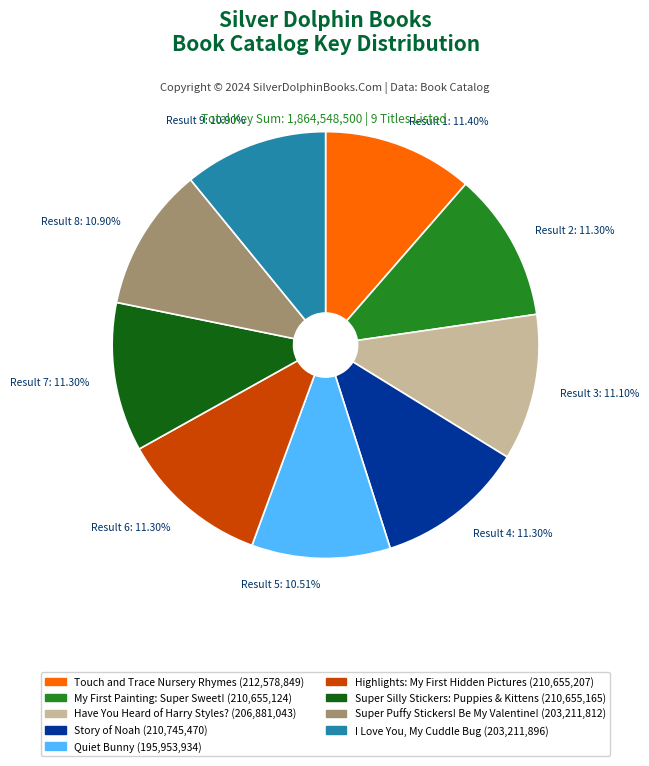

How many segments does this pie chart have?

9